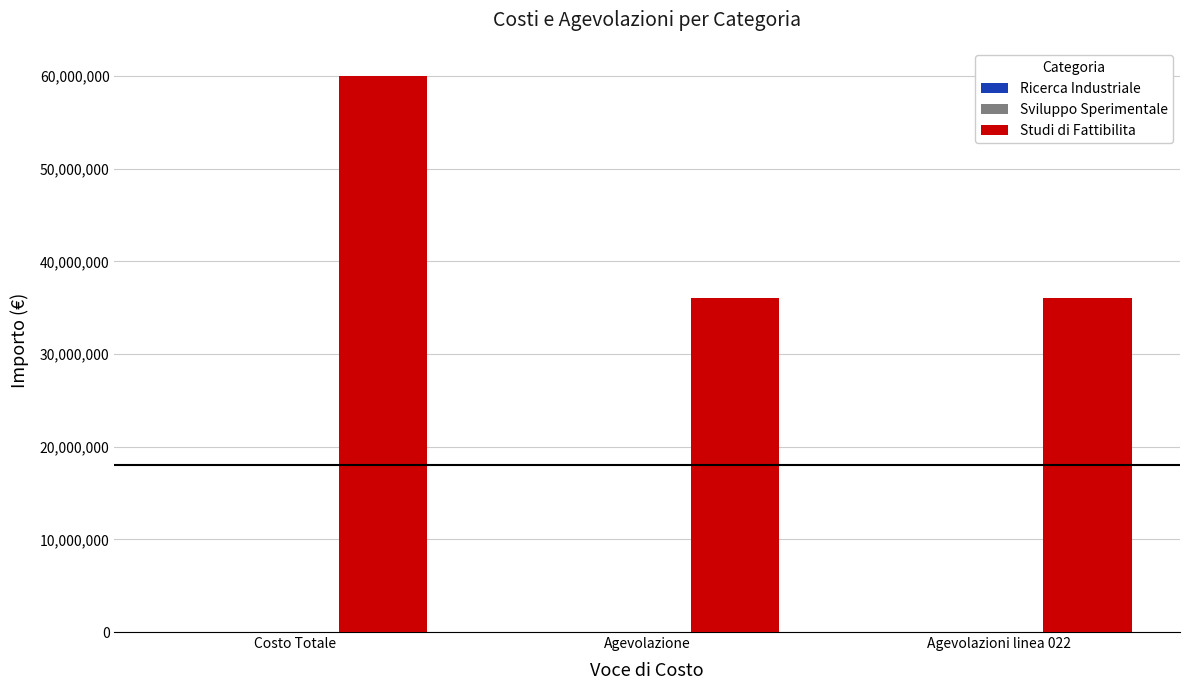

What is the greatest value displayed?

60000000